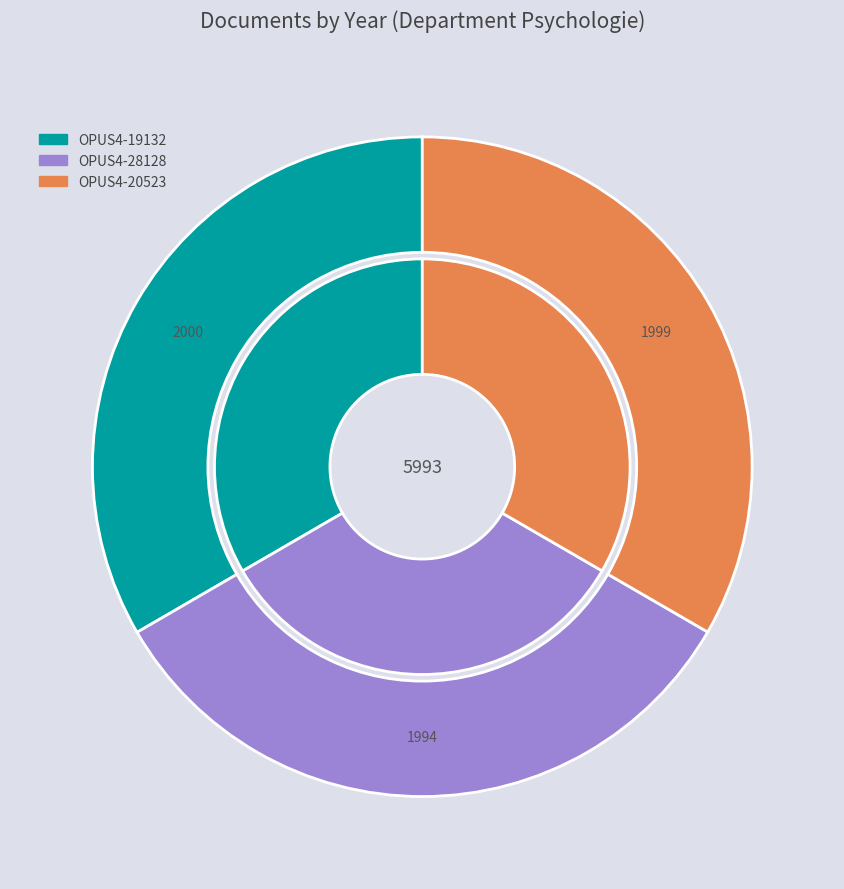

To the nearest percent, what percentage of the pie is Wissenschaftlicher Artikel (2000)?

33%